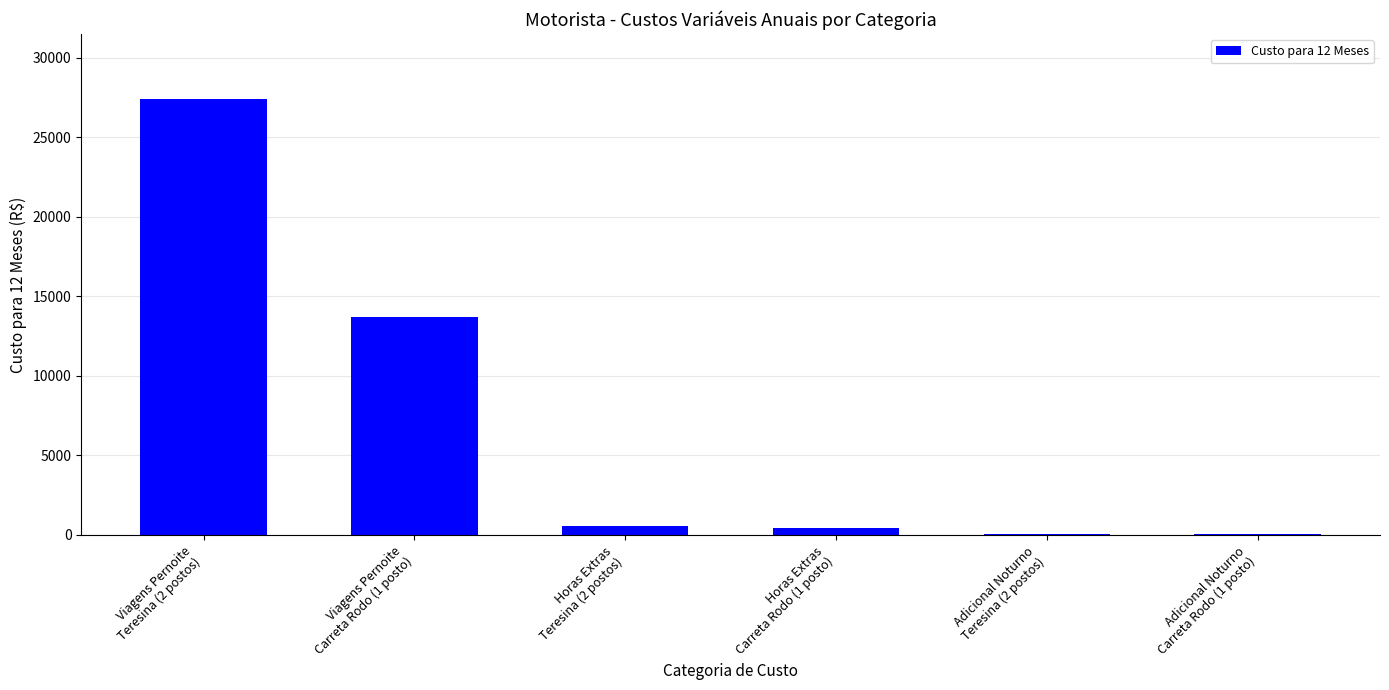

What is the maximum value shown in the chart?

27397.4